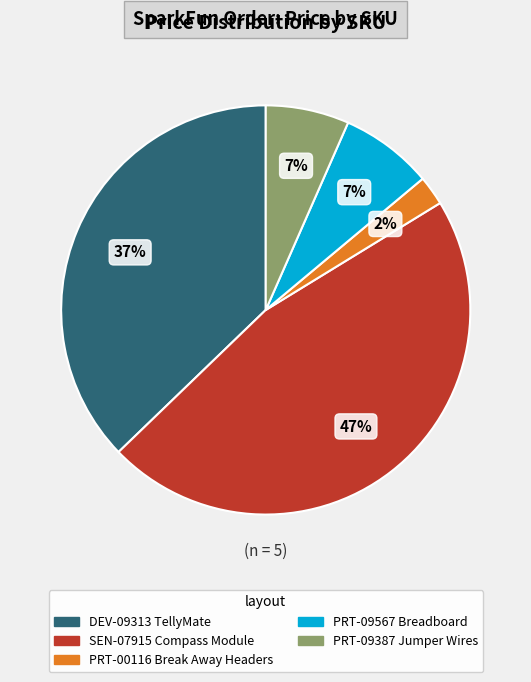

To the nearest percent, what portion does PRT-00116 Break Away Headers represent?

2%